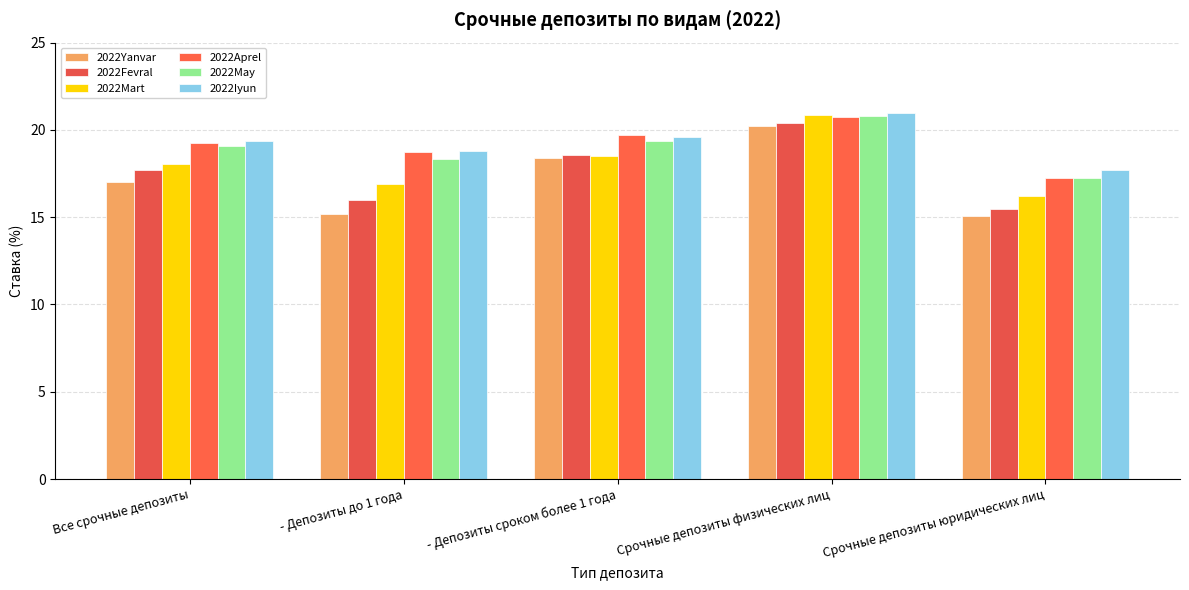

At which category is the sum across all series the highest?

Срочные депозиты физических лиц